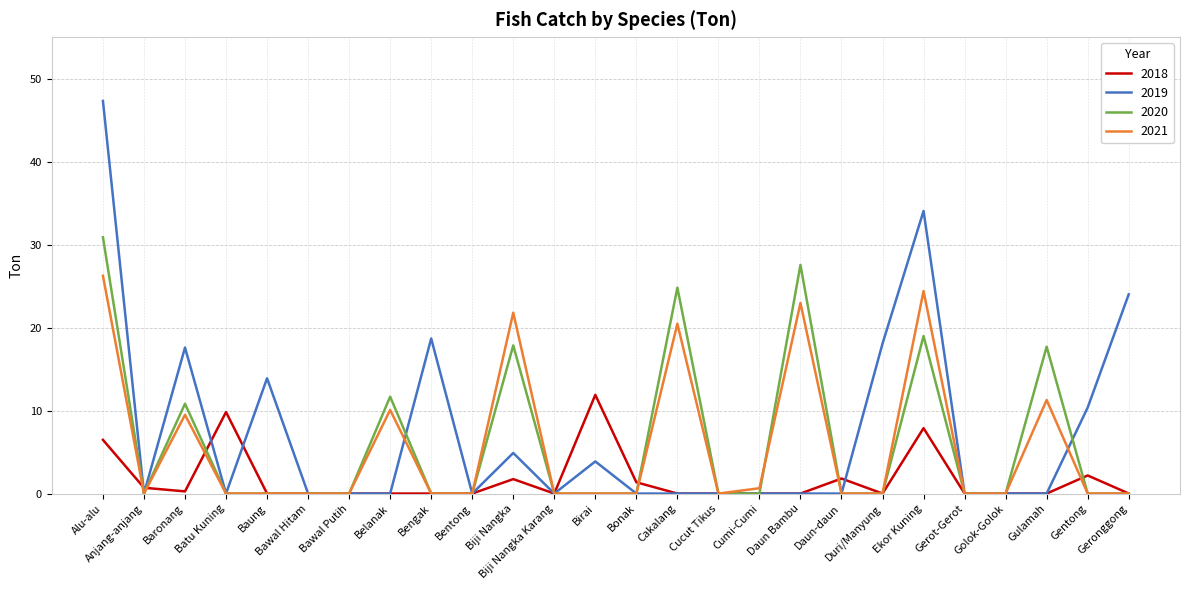

At Alu-alu, list the series in order from smallest to largest.

2018, 2021, 2020, 2019